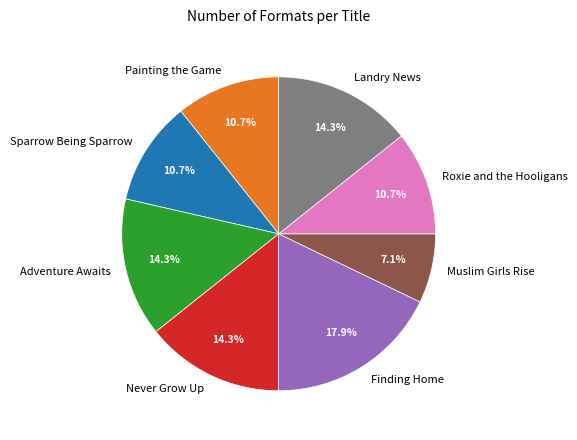

How many slices are in this pie chart?

8